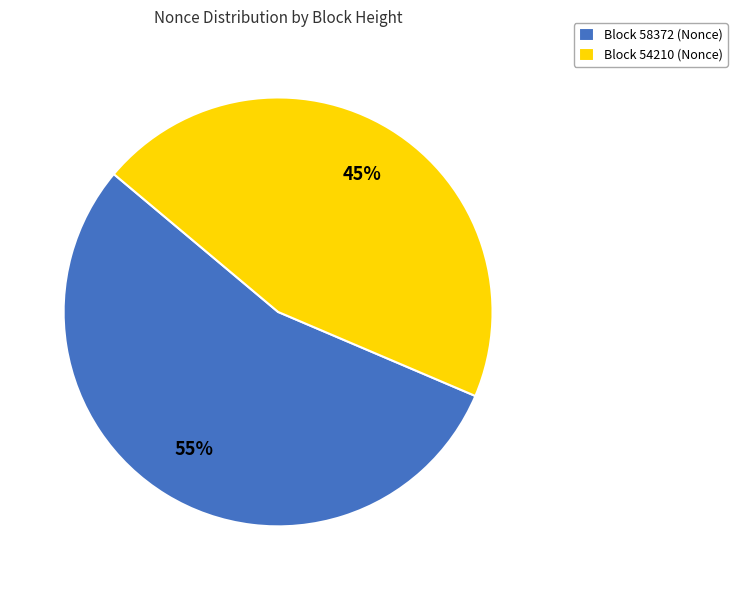

Do Block 58372 (Nonce) and Block 54210 (Nonce) together represent more than half of the pie?

Yes